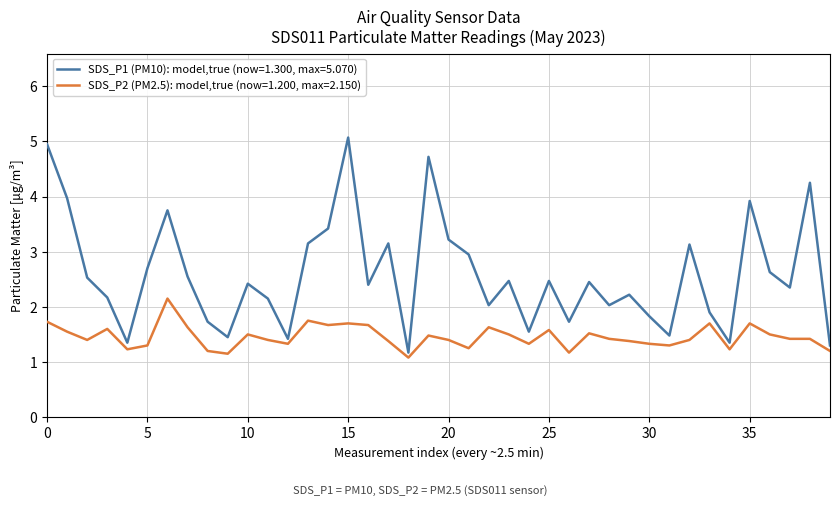

Which series has the largest total across all categories?

SDS_P1 (PM10): model,true (now=1.300, max=5.070)